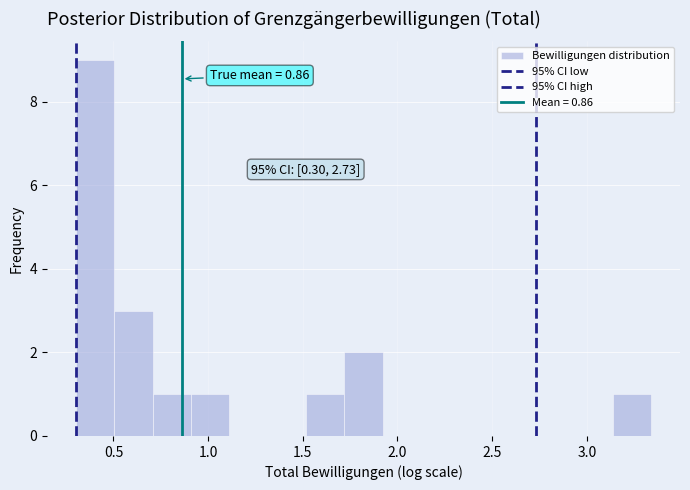

Which range on the x-axis has the tallest bar?

0.30 to 0.50